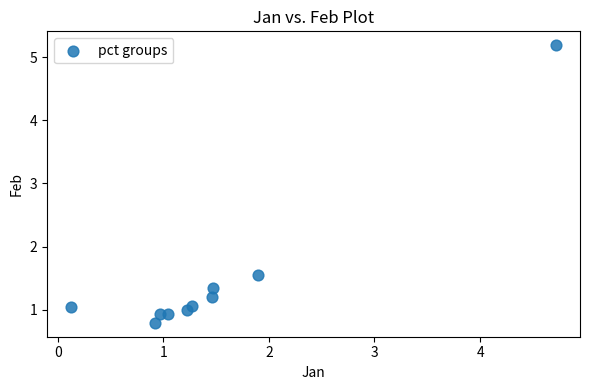

What is the average X value?

1.5